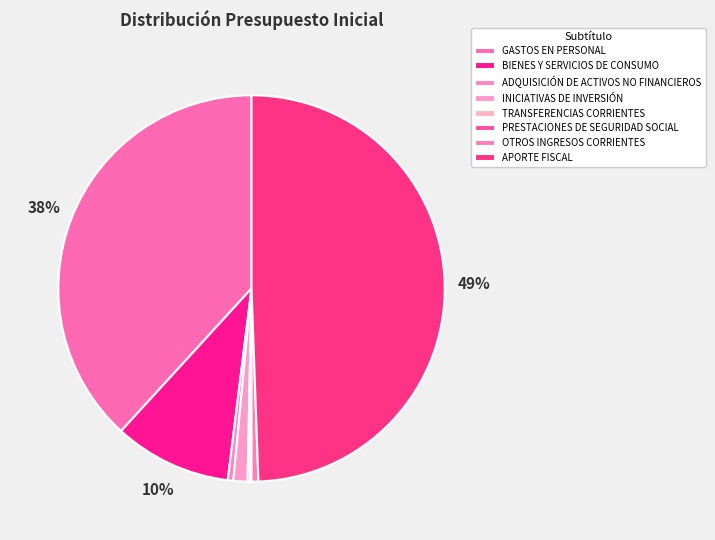

To the nearest percent, what is the difference between the PRESTACIONES DE SEGURIDAD SOCIAL and APORTE FISCAL slice percentages?

49%